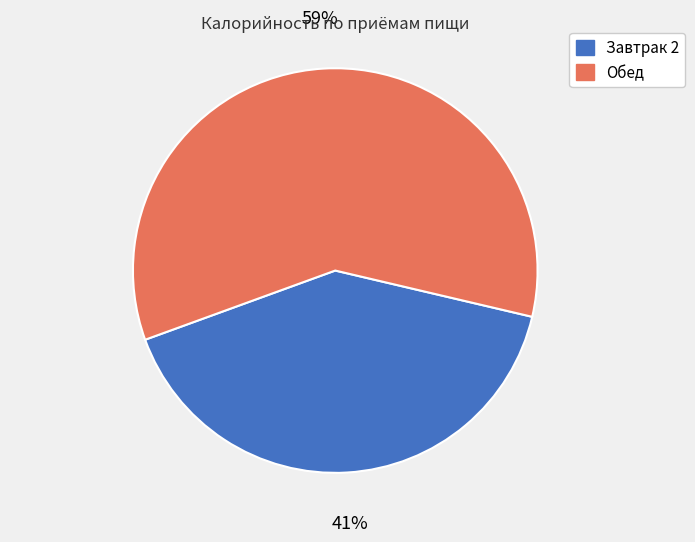

To the nearest percent, what is the combined percentage of Обед and Завтрак 2?

100%